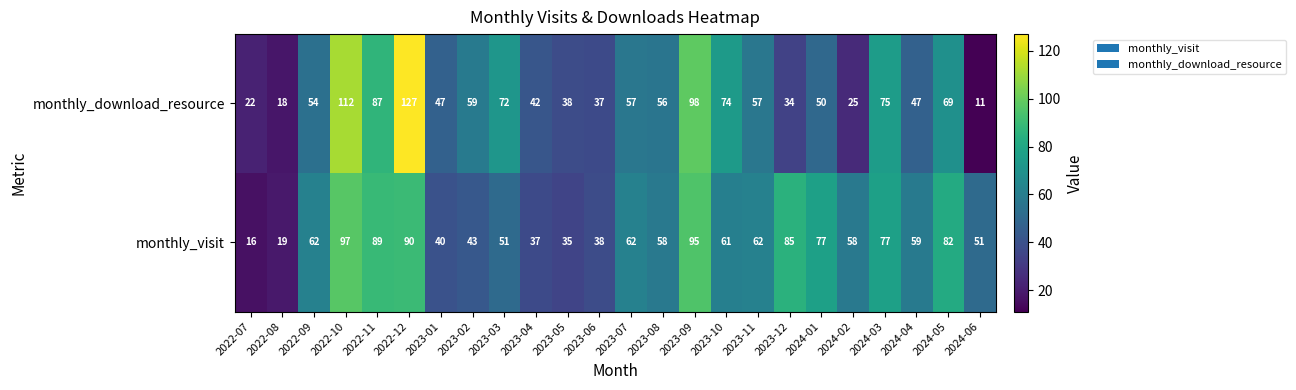

At which label is monthly_download_resource closest to 69?

2024-05